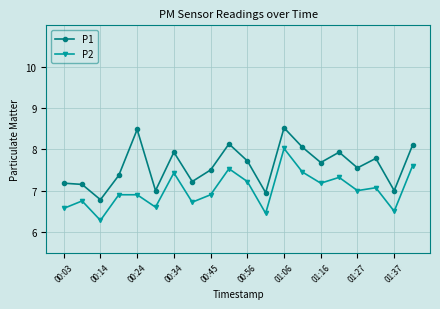

What is the difference between the maximum and minimum values in the P2 series?

1.7